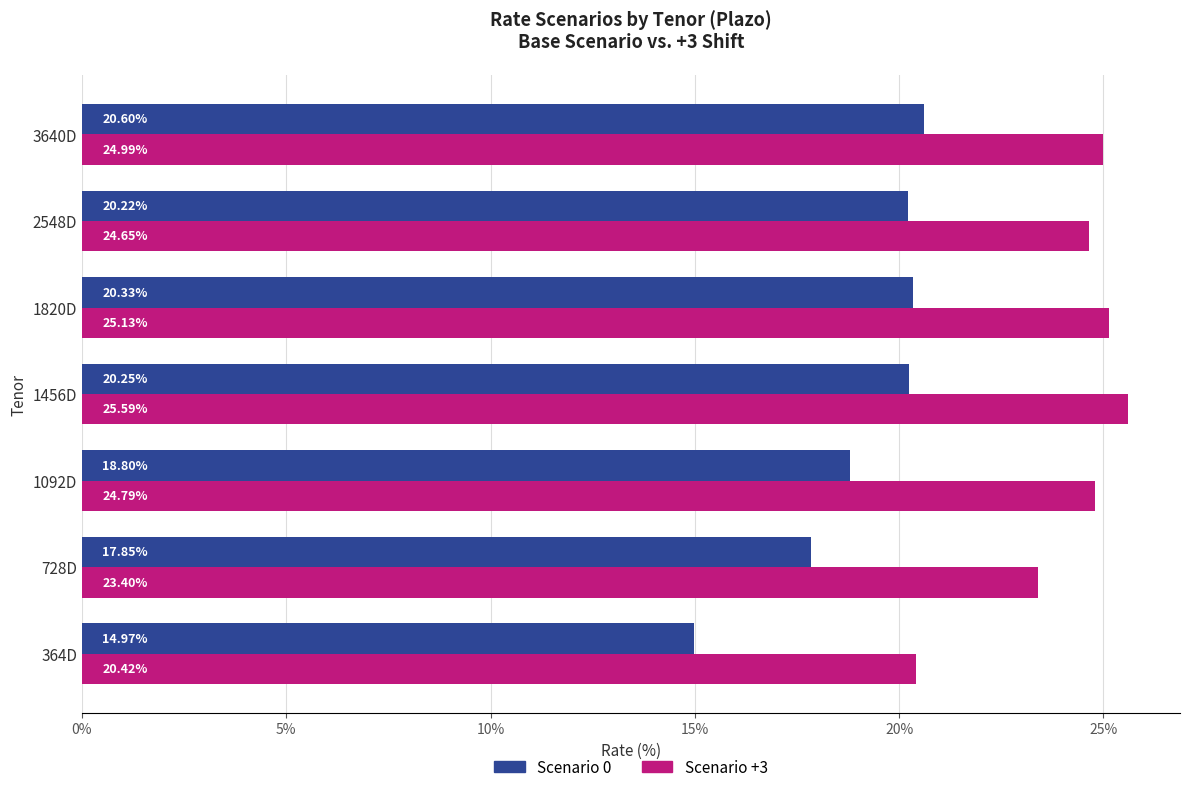

At how many categories does at least one series exceed 20?

7